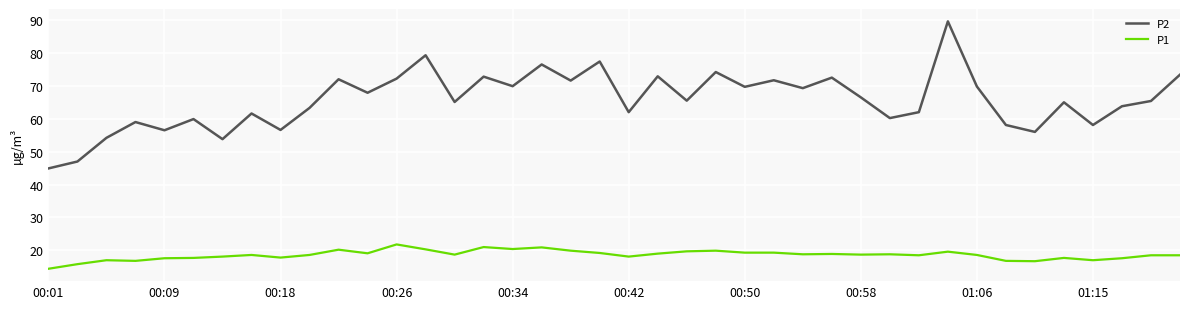

Which series has the largest range (max minus min)?

P2